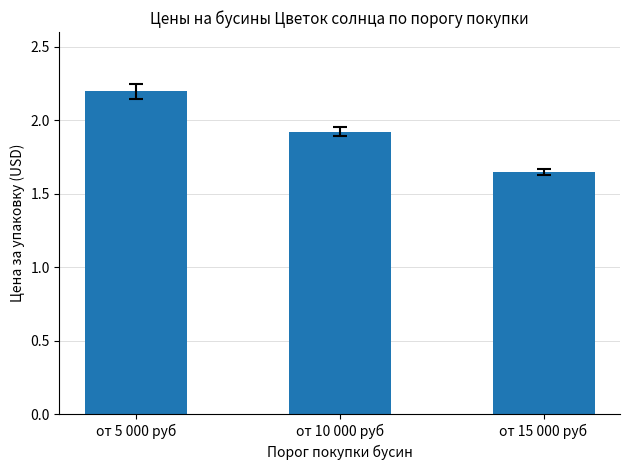

Rank the categories by value from lowest to highest.

от 15 000 руб, от 10 000 руб, от 5 000 руб